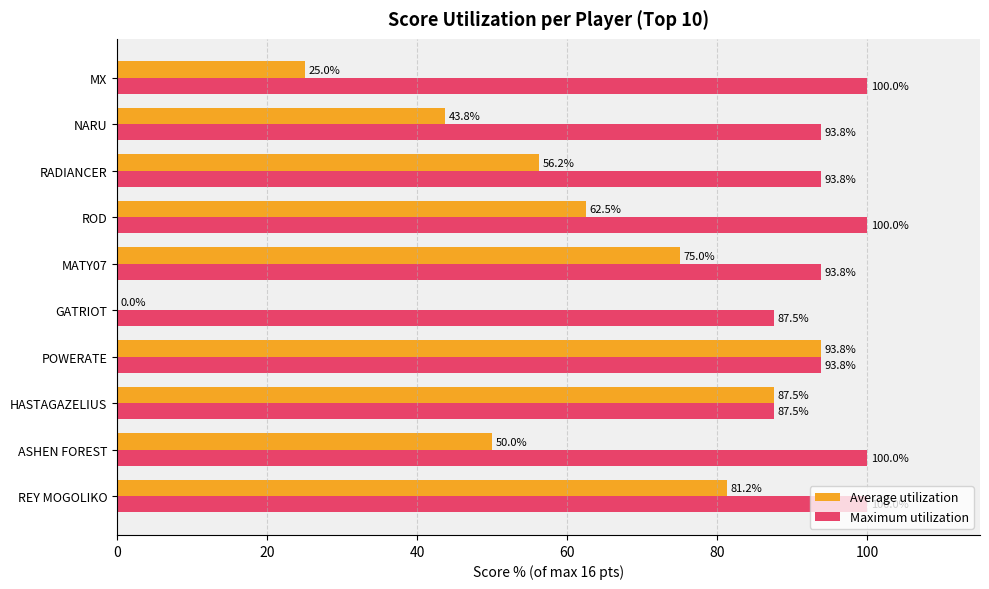

What is the average value of the Average utilization series?

57.5